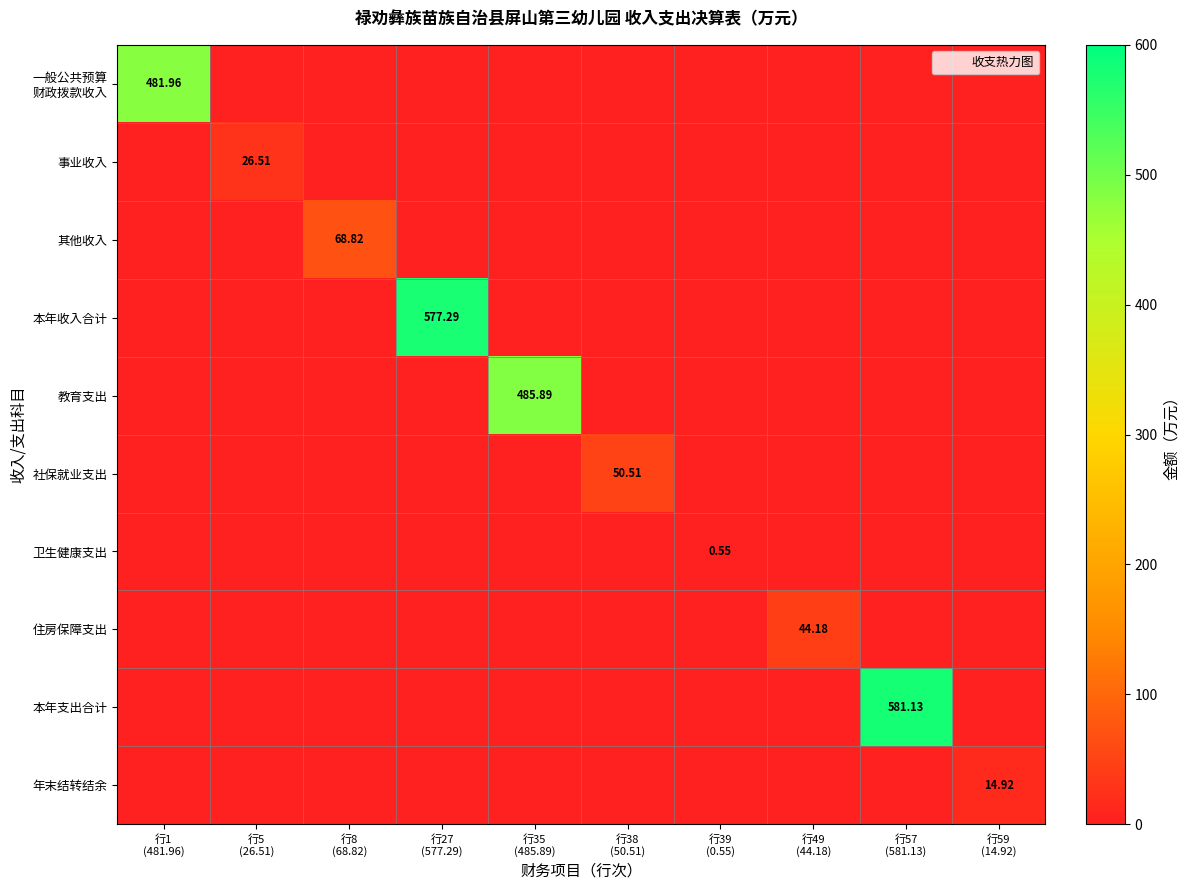

What is the difference between the maximum and minimum values in the 事业收入 series?

26.5